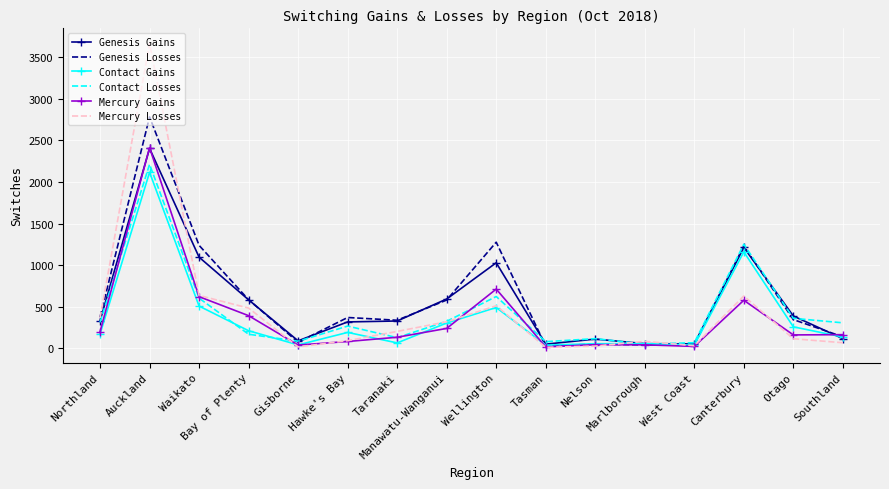

After their last crossing, which series has the higher values: Contact Losses or Mercury Losses?

Contact Losses